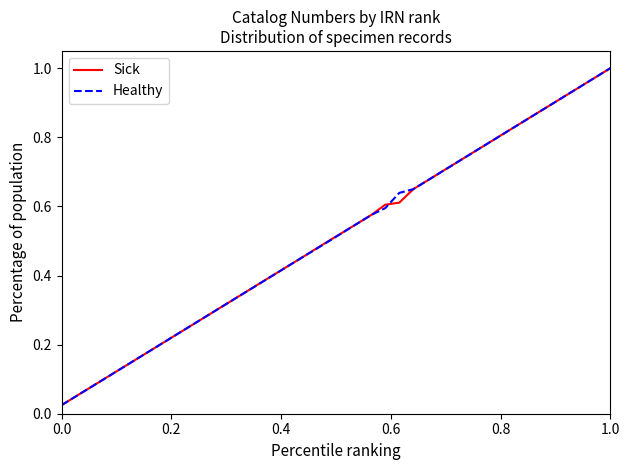

What is the maximum value shown in the chart?

1.0